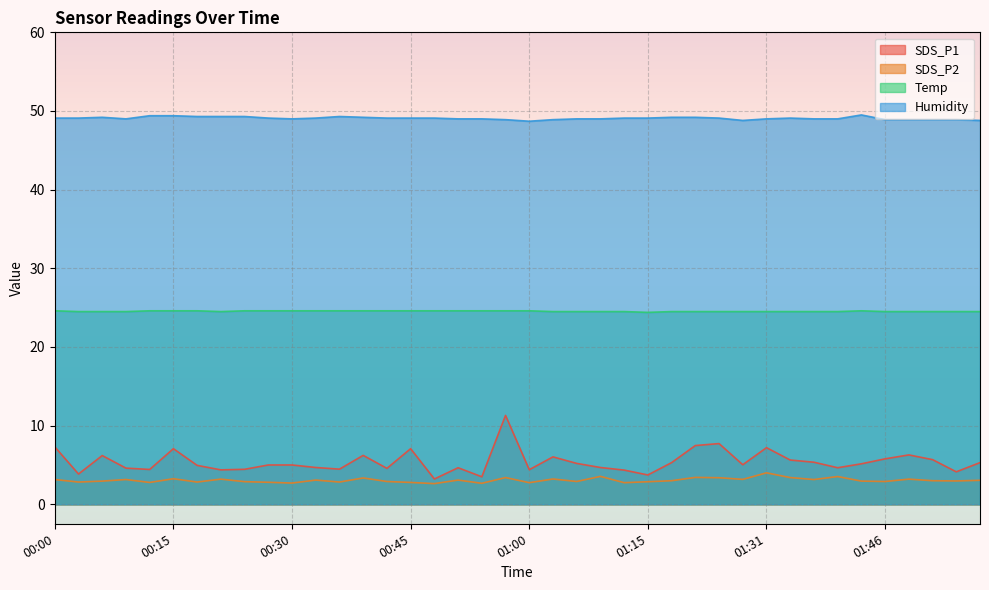

Does the chart display data point markers on the line(s)?

No